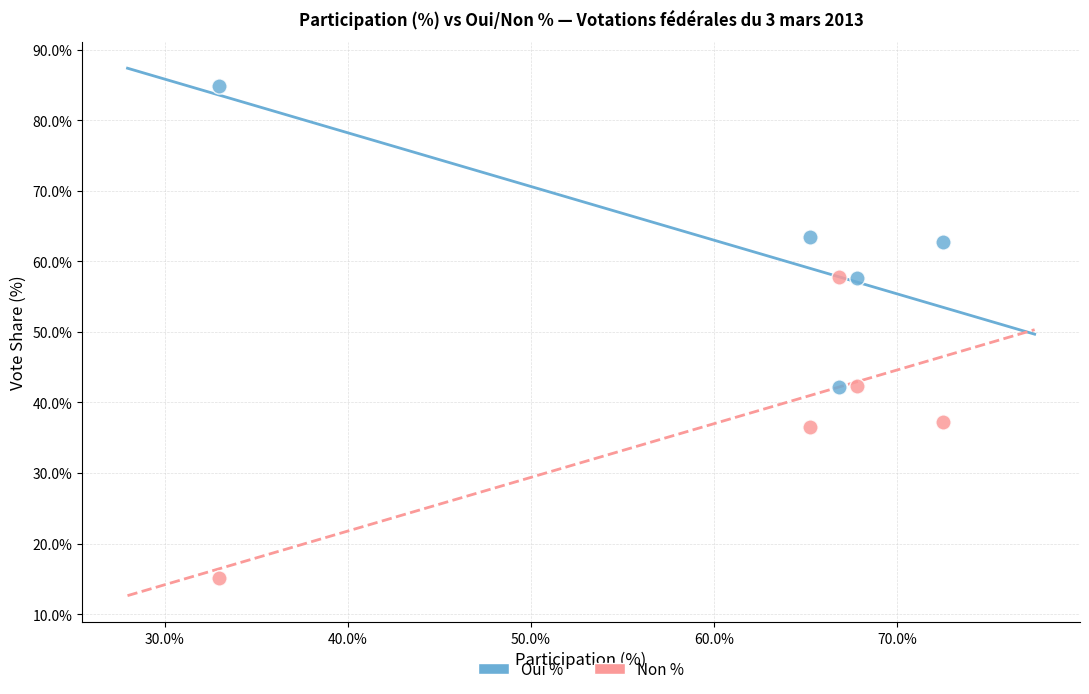

What is the X range (max minus min) for the scatter plot?

39.6